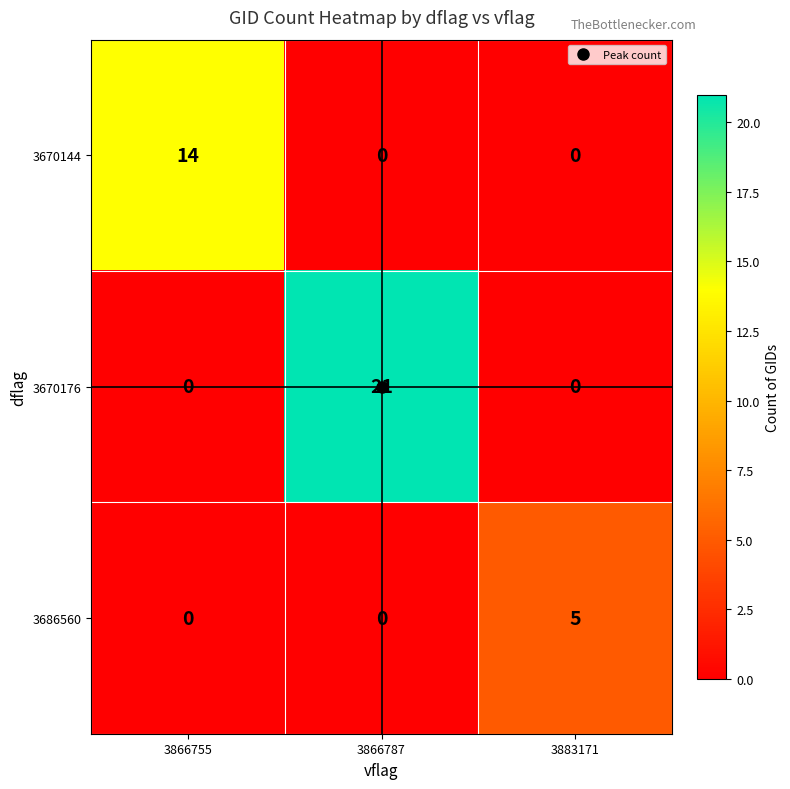

The value of 3670176 at 3866755 is 0. True or false?

True